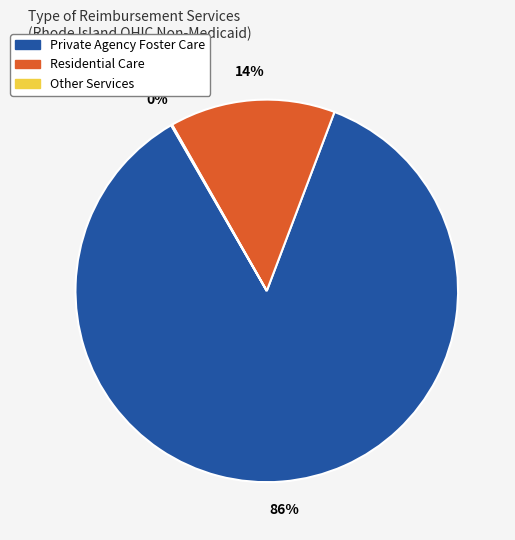

Is there a majority slice in this chart?

Yes